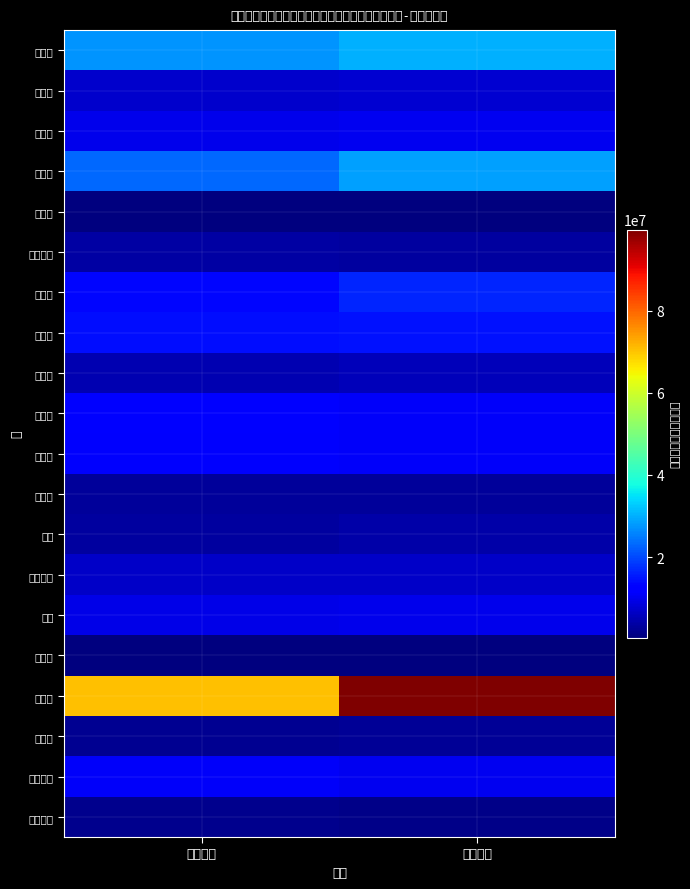

What is the difference between the highest and lowest values at 令和元年?

70173263